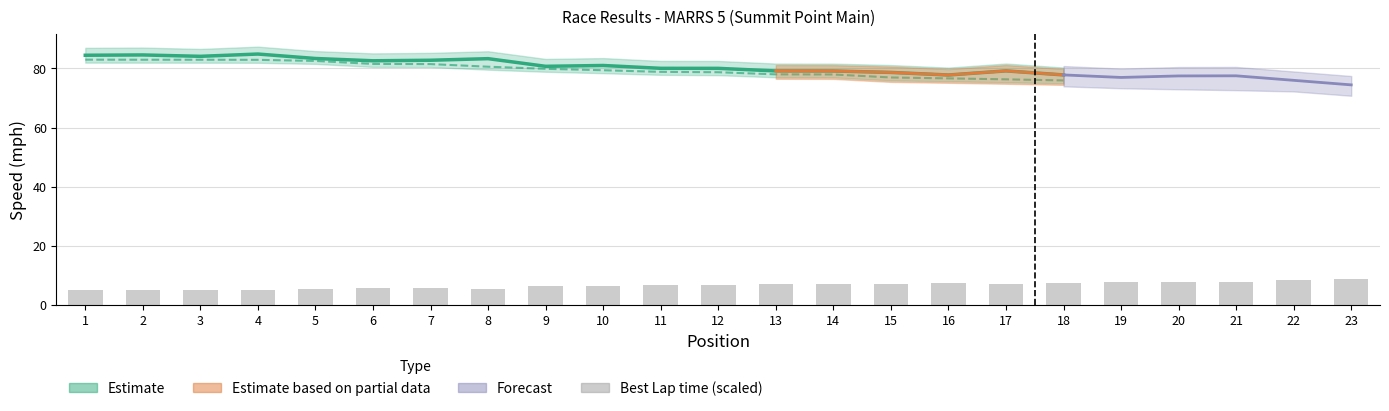

How many data points are less than 6?

8